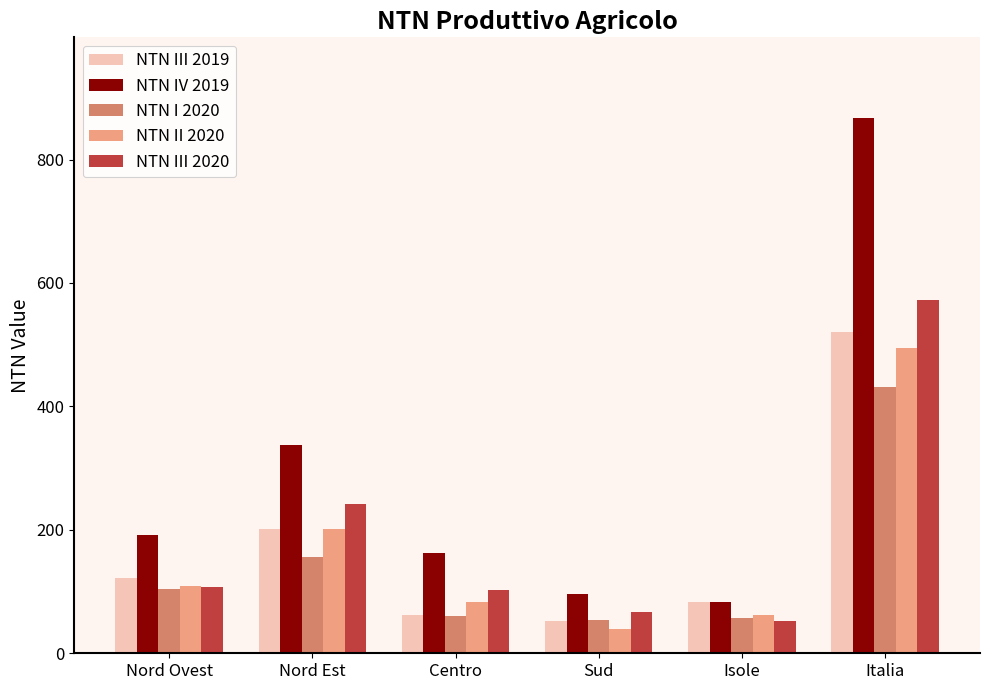

Rank the categories by NTN II 2020 value from highest to lowest.

Italia, Nord Est, Nord Ovest, Centro, Isole, Sud